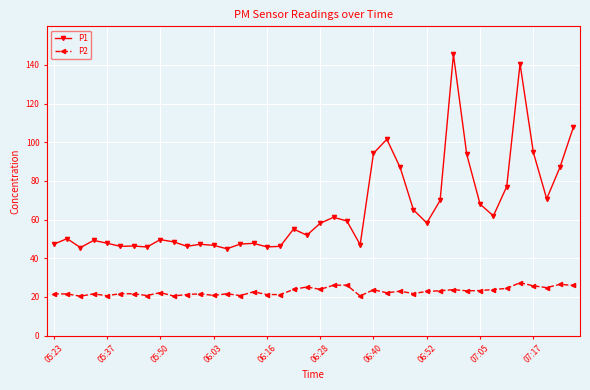

True or false: P2 and P1 cross at least once.

False